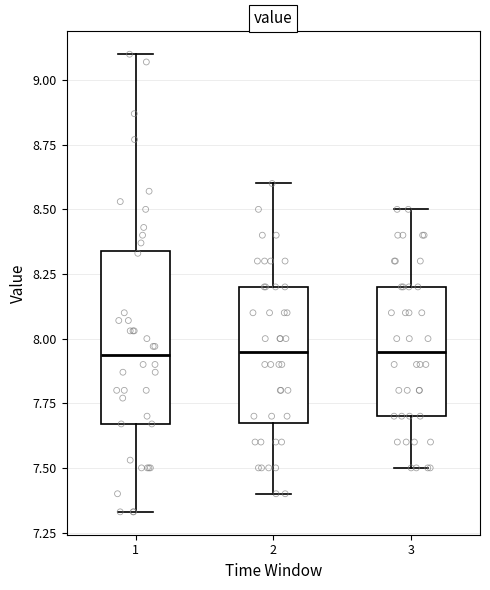

Comparing the boxes themselves (not the whiskers), which one is the tallest?

1